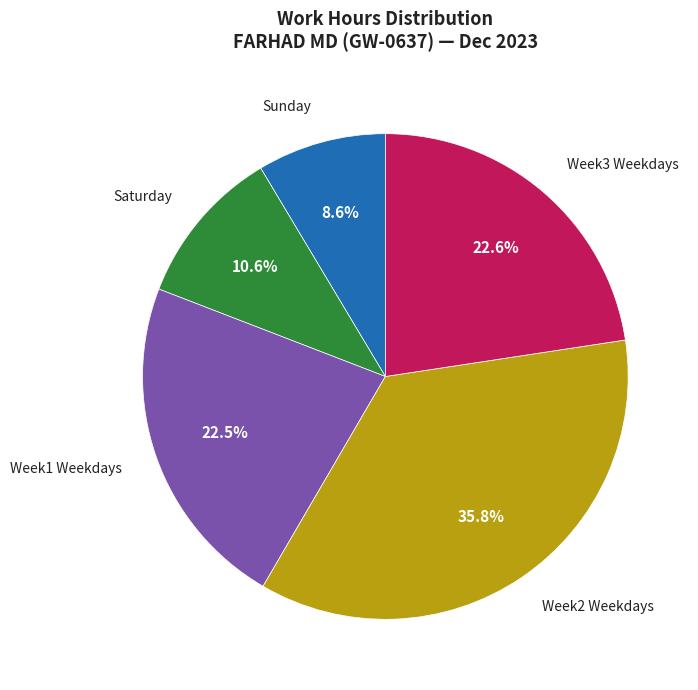

What portion of the pie excludes Saturday?

89.4%